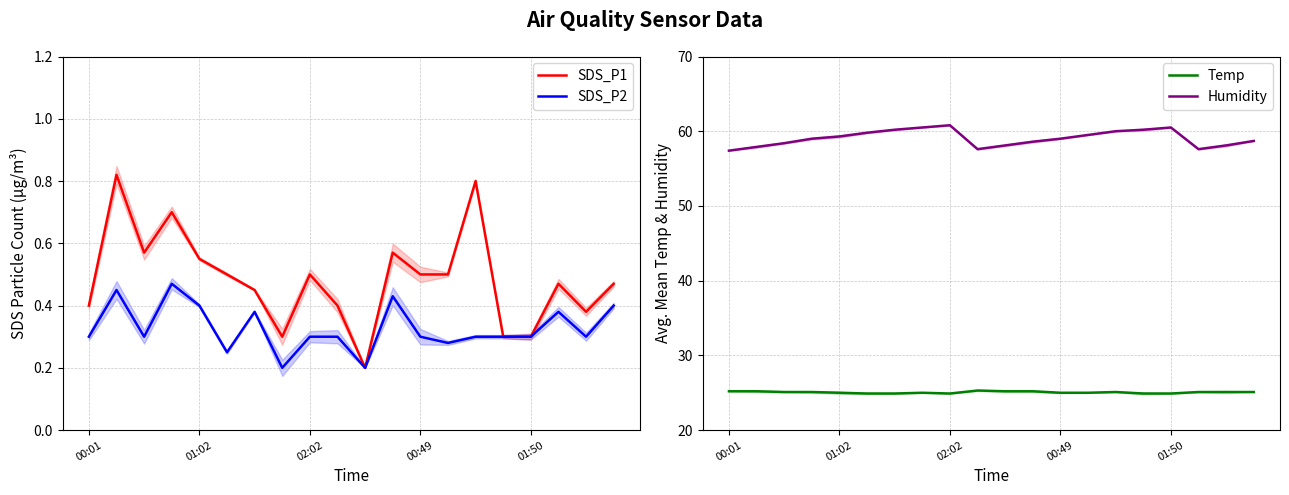

How many data points does each series have?

20